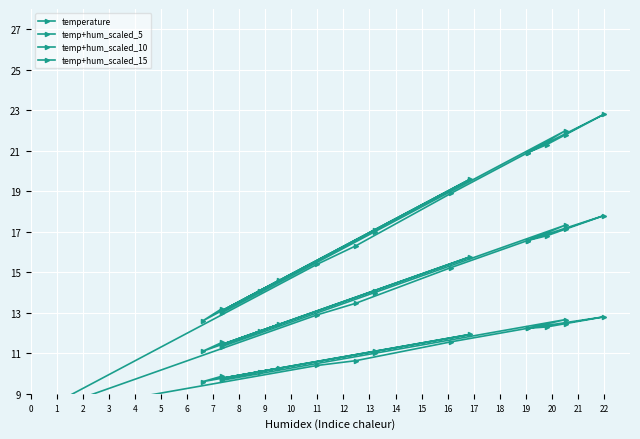

At which label does temp+hum_scaled_5 first exceed 10?

2